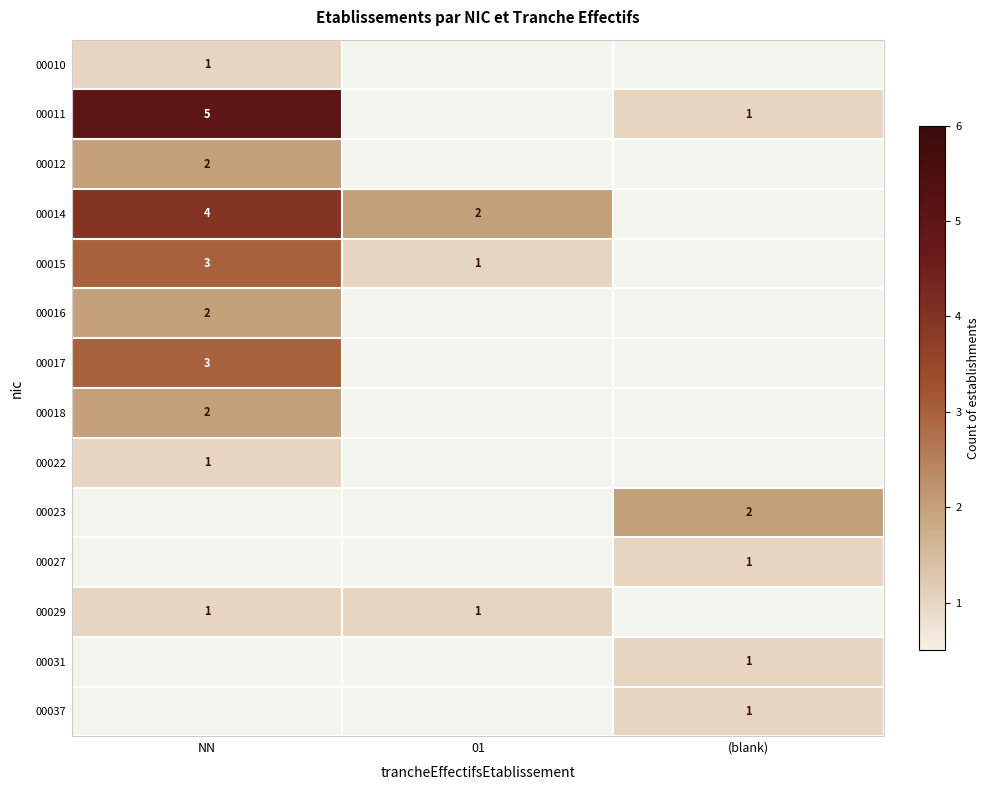

The 00011 series shows 7 at NN. True or false?

False